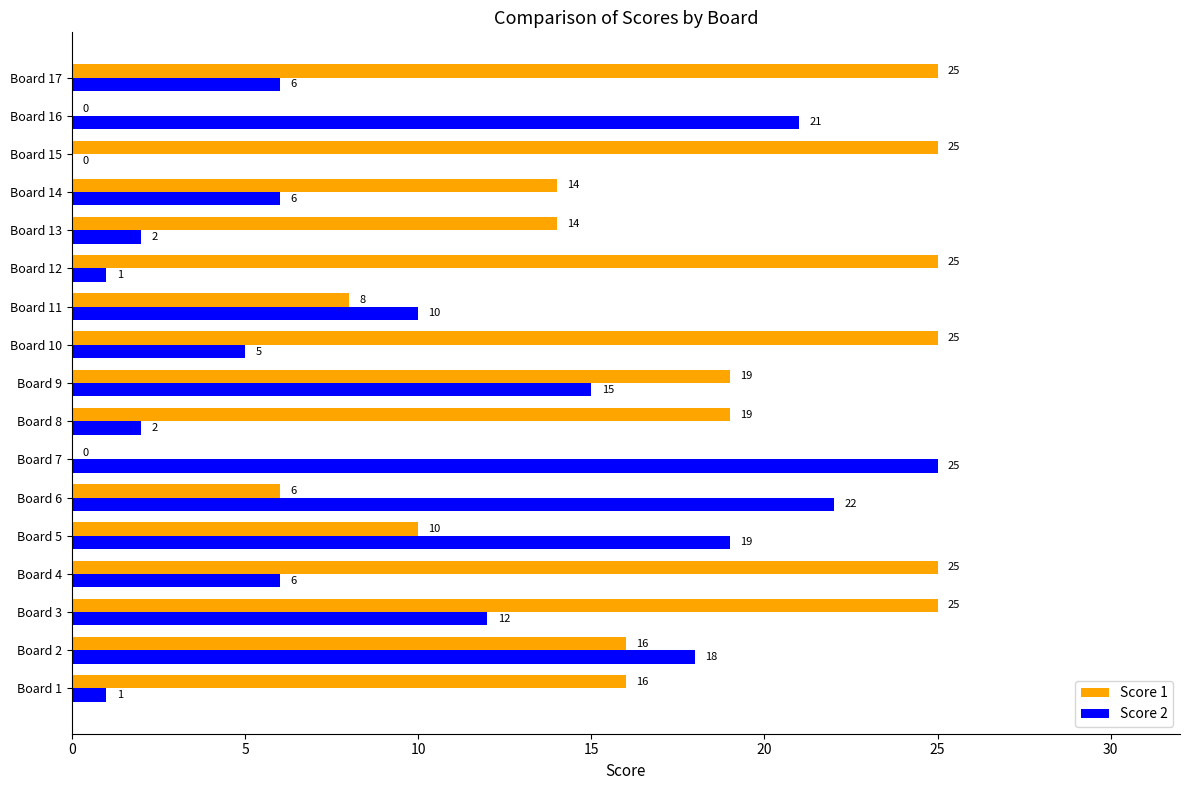

What is the sum of all Score 1 values?

272